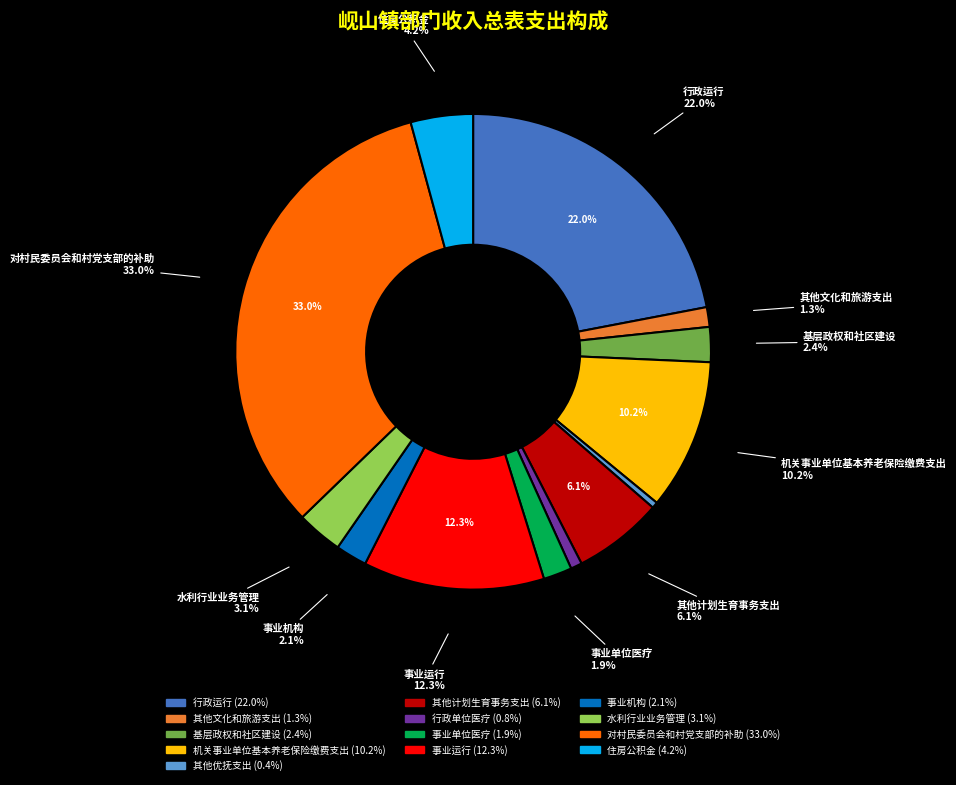

How many segments does this pie chart have?

13